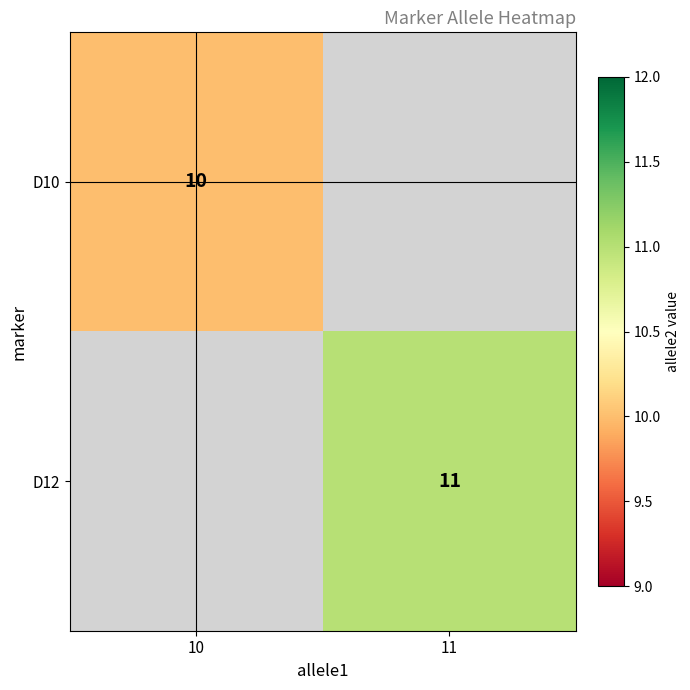

The value of D12 at 11 is 8. True or false?

False